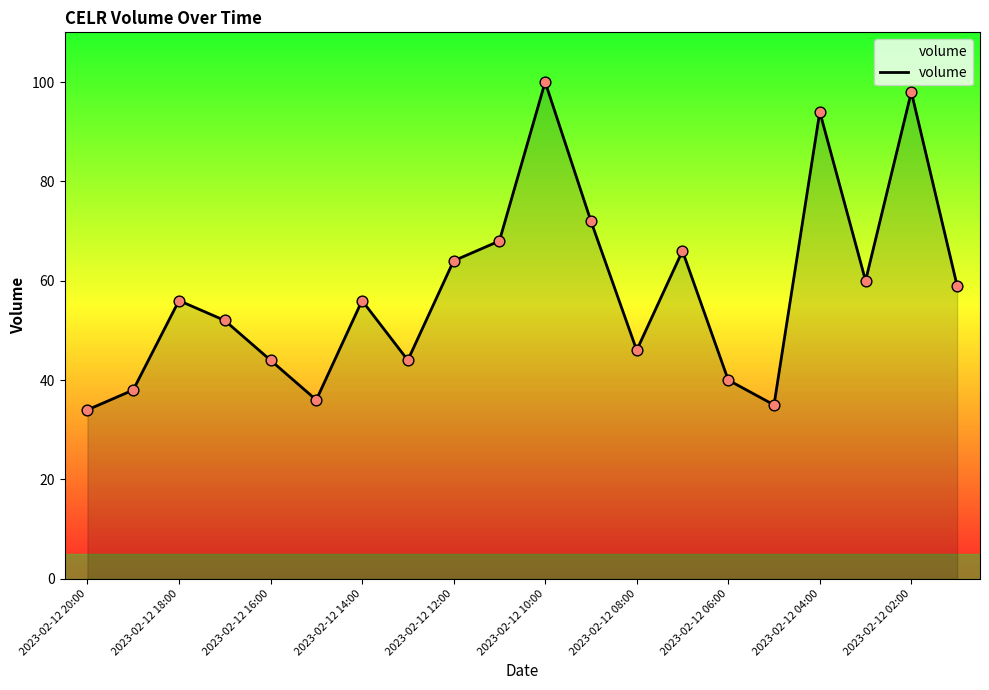

What is the minimum value shown in the chart?

34